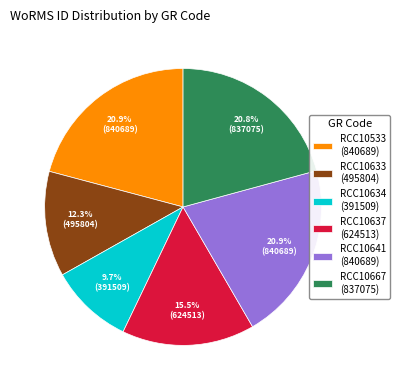

Does RCC10667 represent more than half of the total?

No